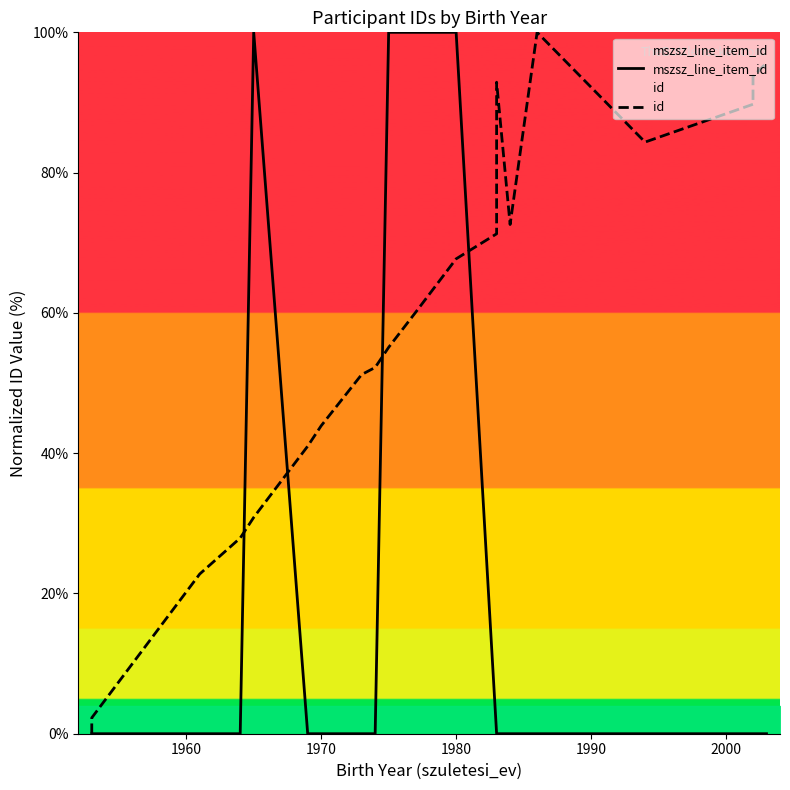

List the series in order of their peak value, lowest first.

mszsz_line_item_id, id